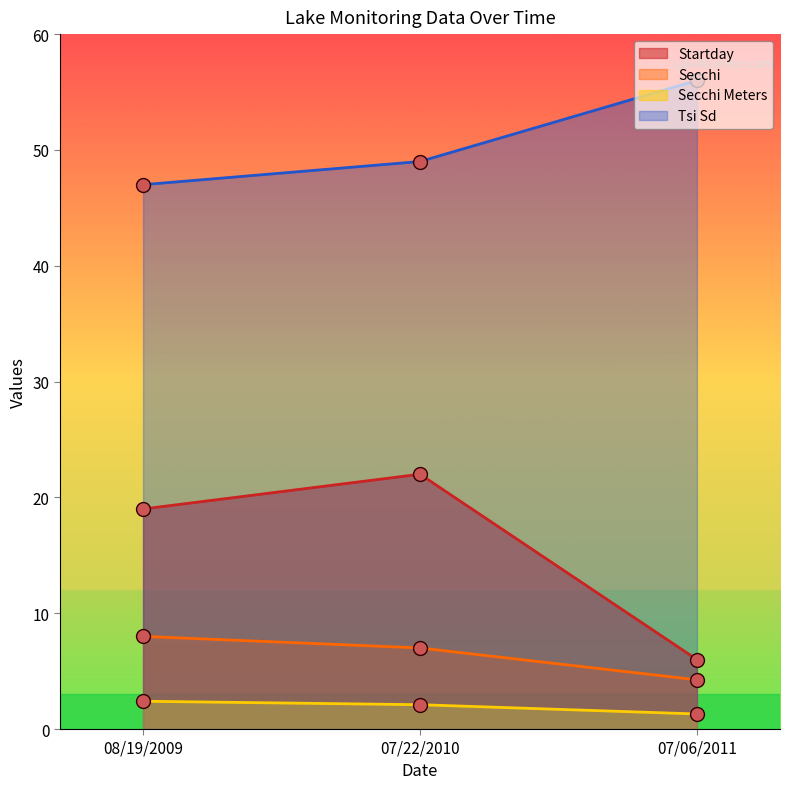

What position from the left is 07/06/2011?

3